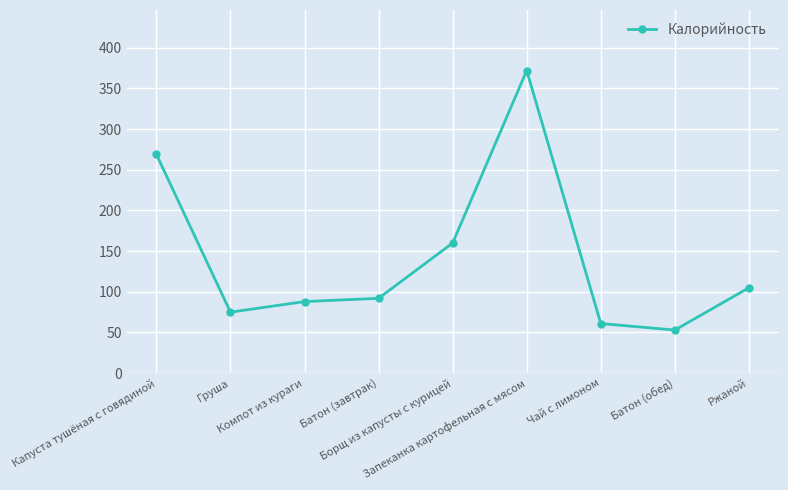

What is the maximum value shown in the chart?

372